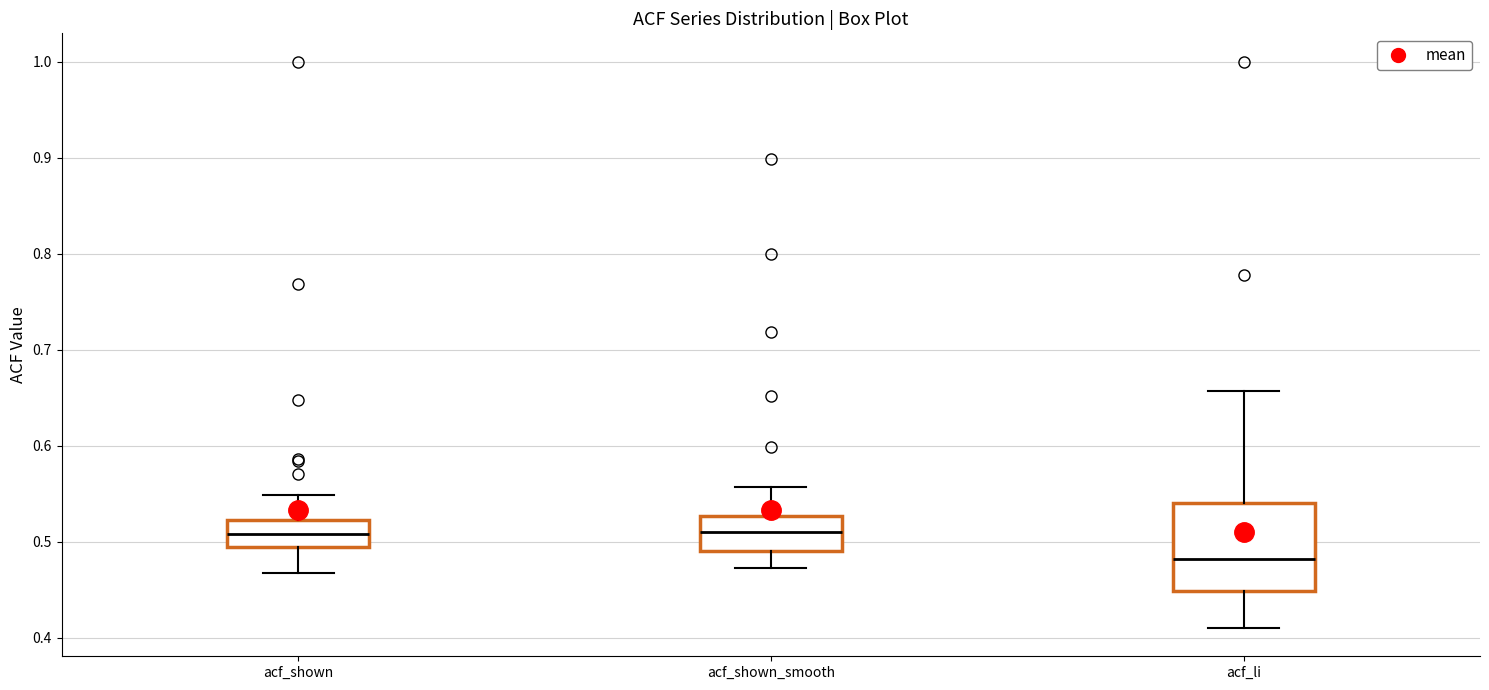

Reading left to right, transcribe this box plot: for each box, give where its median line is, the range the box spans, and where its two whiskers end, as read against the y-axis. The values are not printed on the chart, so give them approximately, as read against the axis.

acf_shown: median 0.51, box 0.49 to 0.52, whiskers 0.47 to 0.55
acf_shown_smooth: median 0.51, box 0.49 to 0.53, whiskers 0.47 to 0.56
acf_li: median 0.48, box 0.45 to 0.54, whiskers 0.41 to 0.66